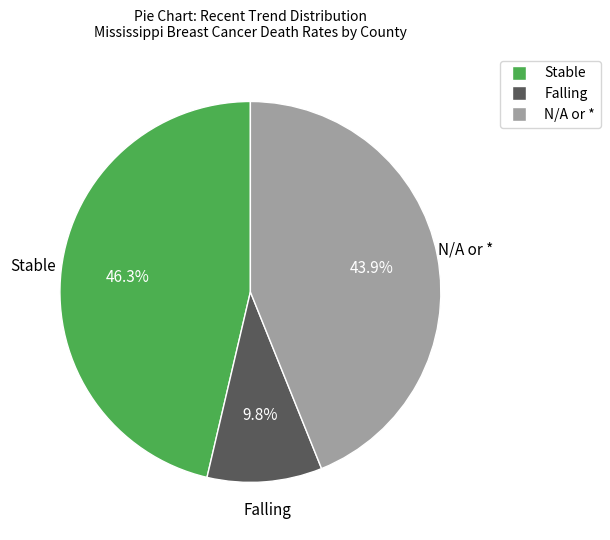

Rank the categories by value from highest to lowest.

Stable, N/A or *, Falling